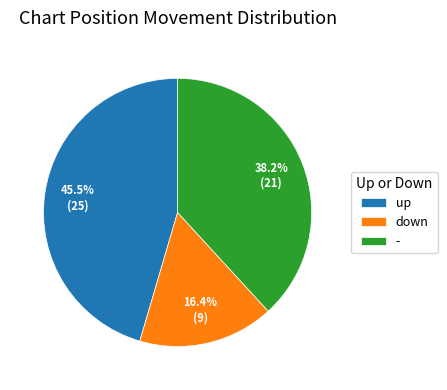

Which category has the biggest portion of the pie?

up